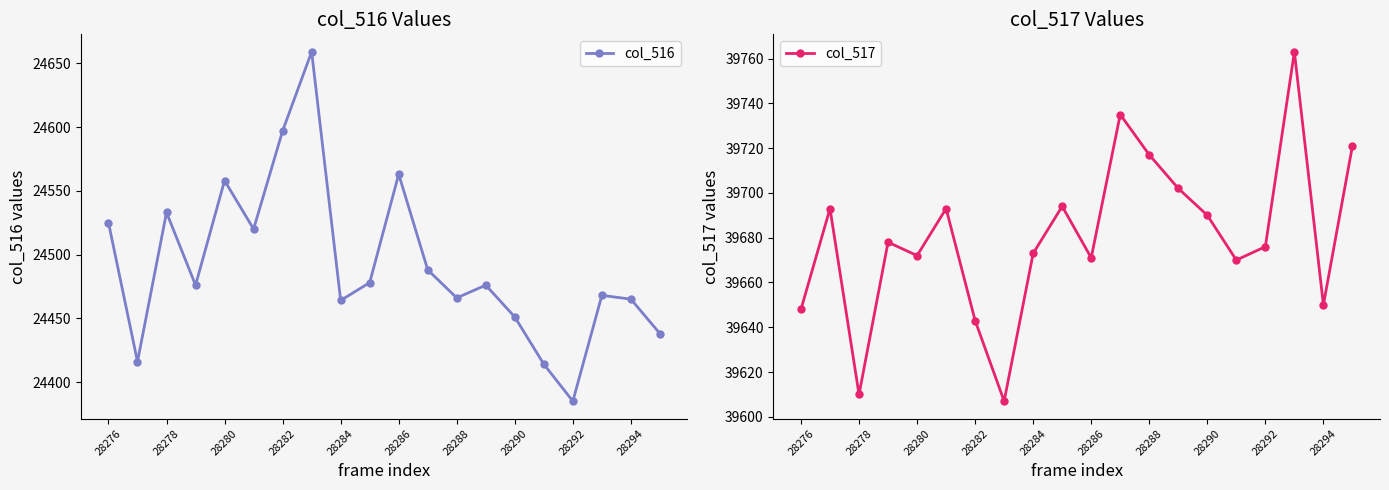

How many interior local peaks does the col_516 series have?

6